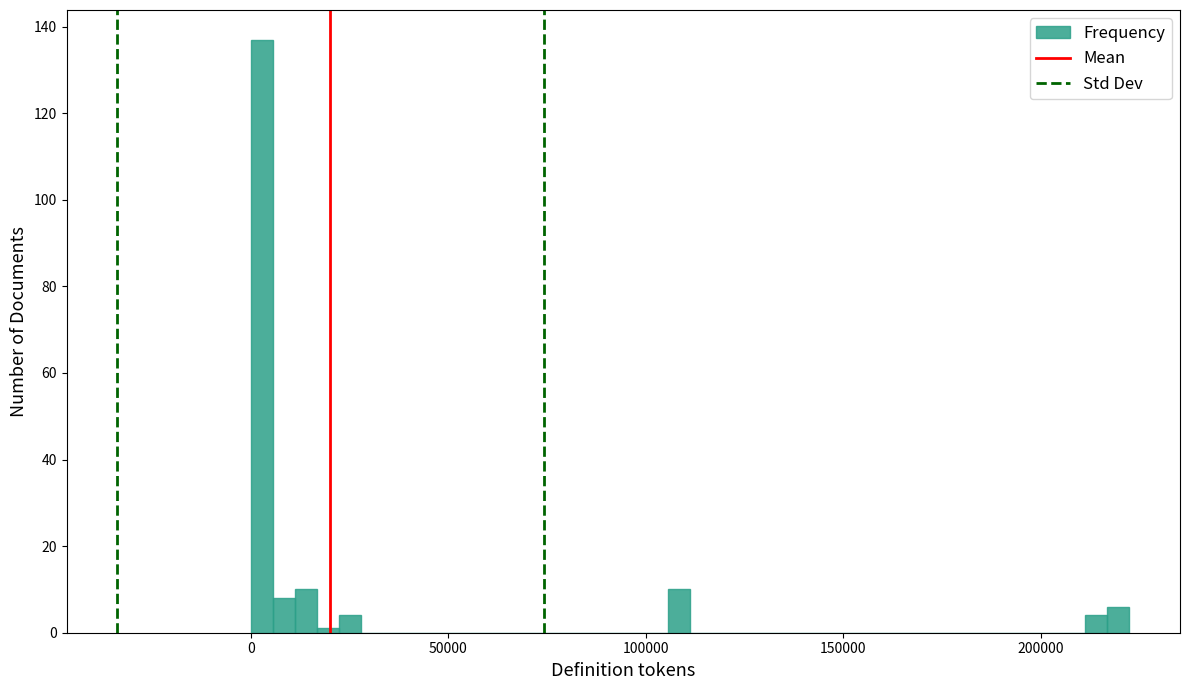

Read against the x-axis, roughly where is the centre of the tallest bar?

5000